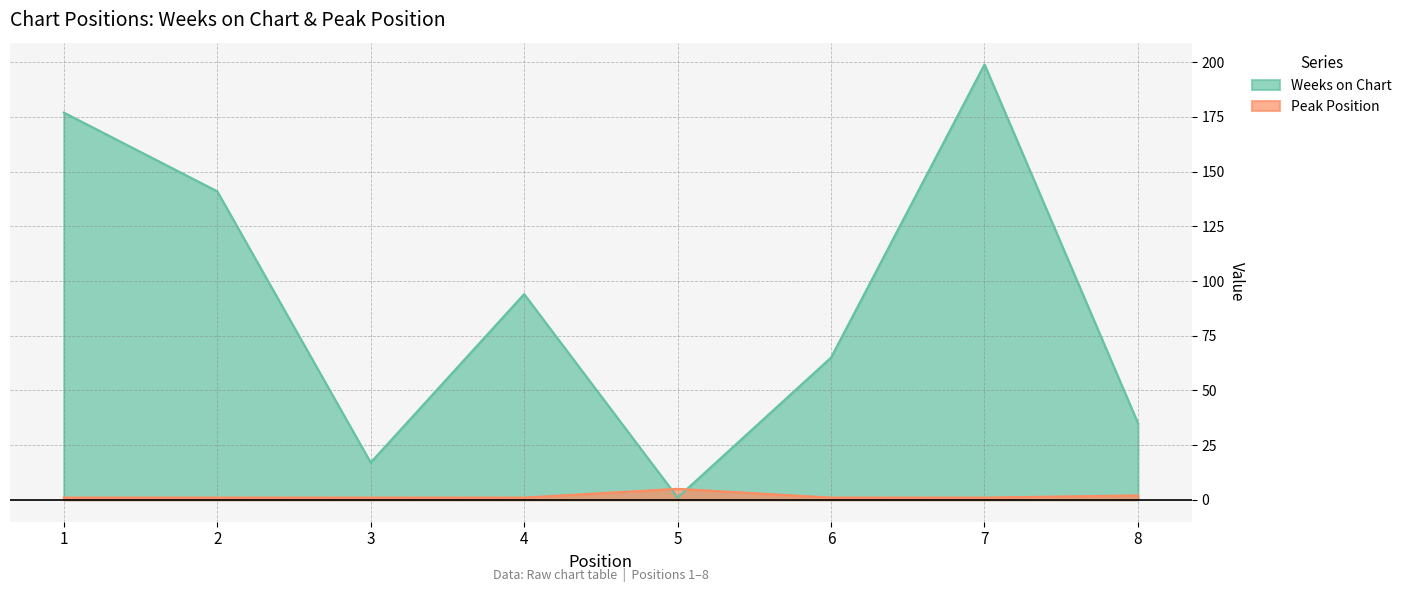

What is the total value across all series at 4?

95